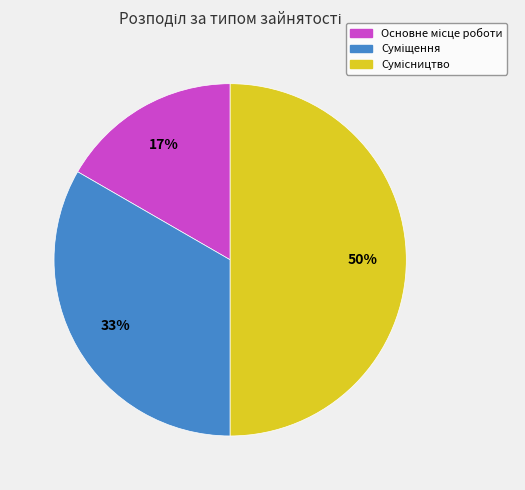

To the nearest percent, what is the average slice percentage?

33%